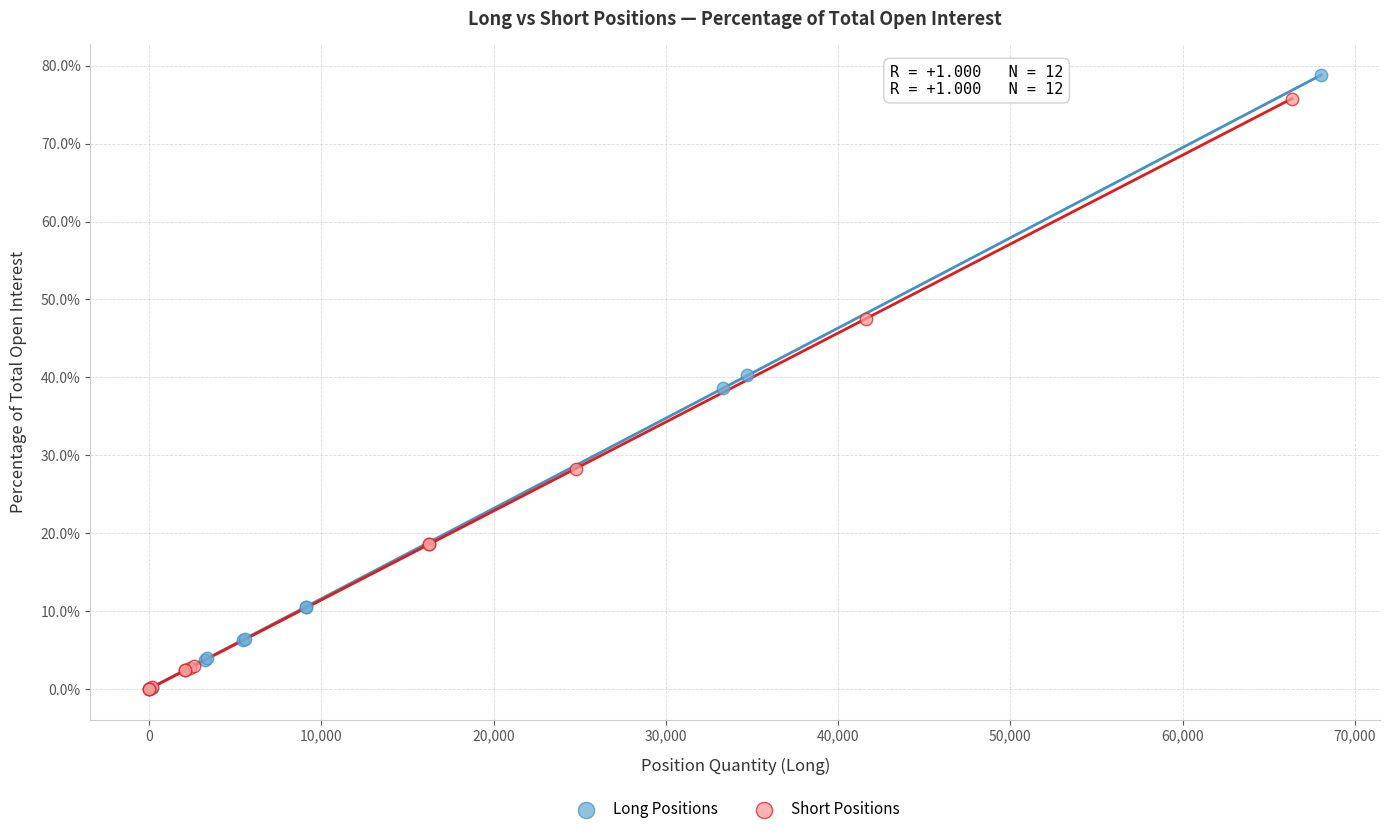

Which series has the widest spread of Y values?

Long Positions